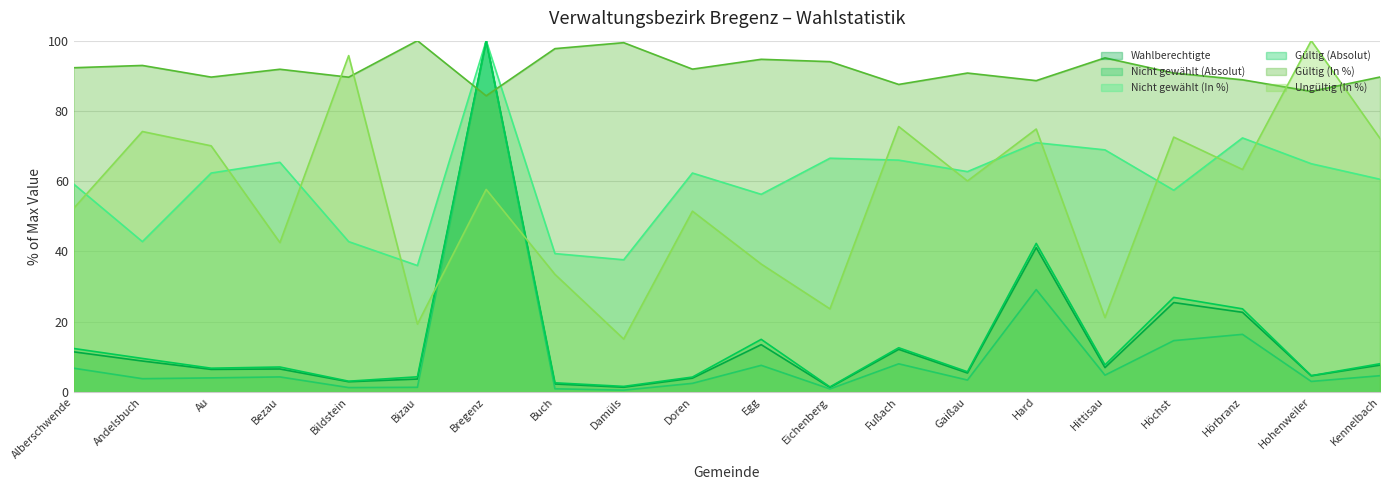

What position from the right is Egg?

10